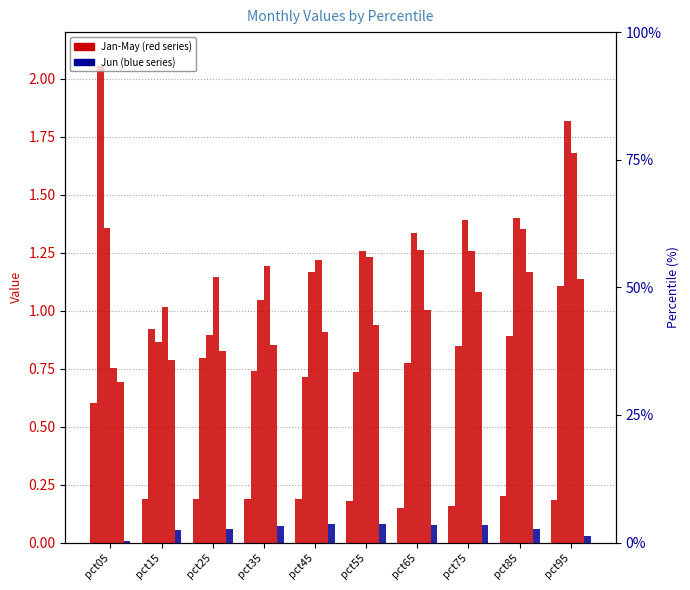

Does the chart contain stacked bars?

No